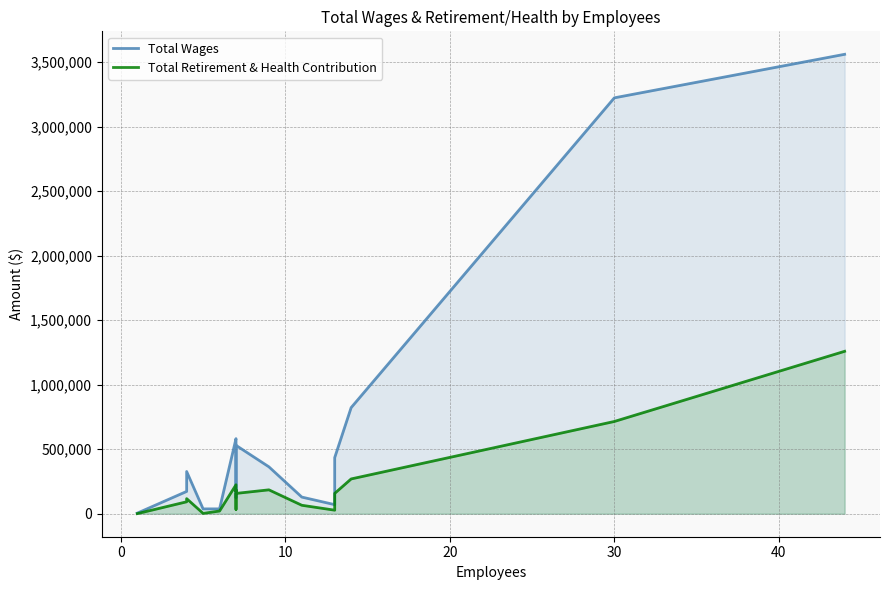

Reading left to right, transcribe all the data shown in this chart.

Total Wages: 4800	173037	327426	37594	37820	582175	499972	394984	123801	530231	363666	129237	70568	435069	822502	3223506	3560941
Total Retirement & Health Contribution: 998	92703	117110	2919	21118	224620	173502	184743	33512	157625	185314	65779	27637	157810	269815	715190	1259039